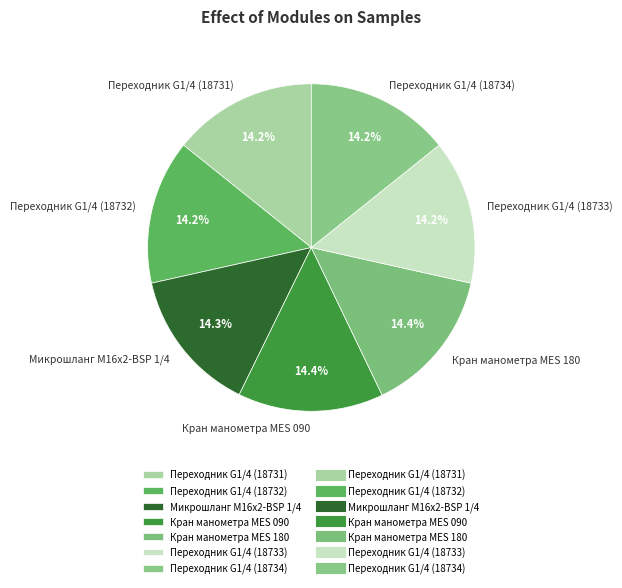

How much of the chart is everything except Кран манометра MES 090?

85.6%